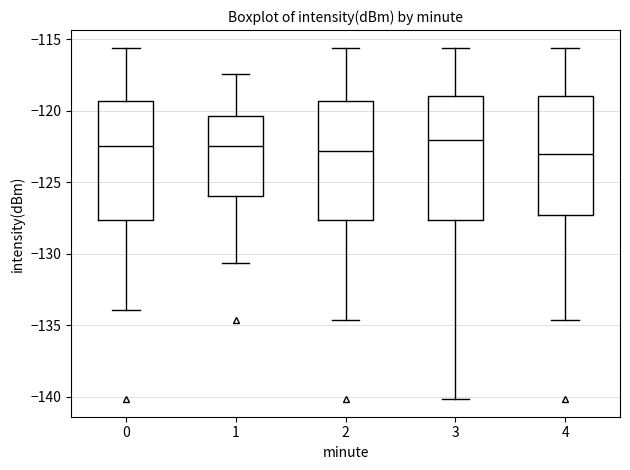

Where does the lower whisker of the box at x = 1 end on the y-axis? The values are not printed on the chart, so give them approximately, as read against the axis.

-130.5